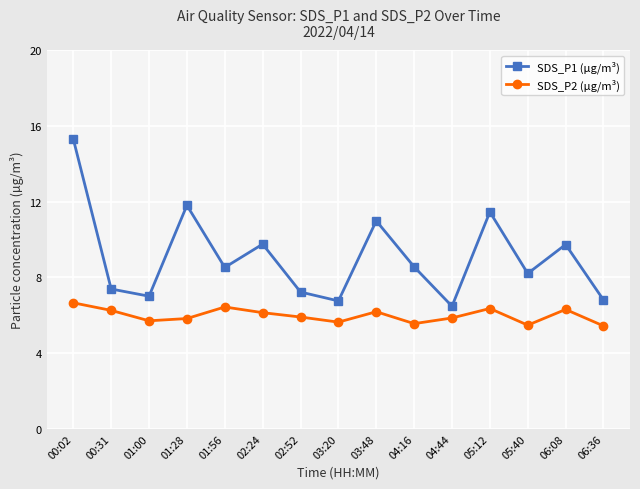

What is the difference between the highest and lowest values at 03:48?

4.8